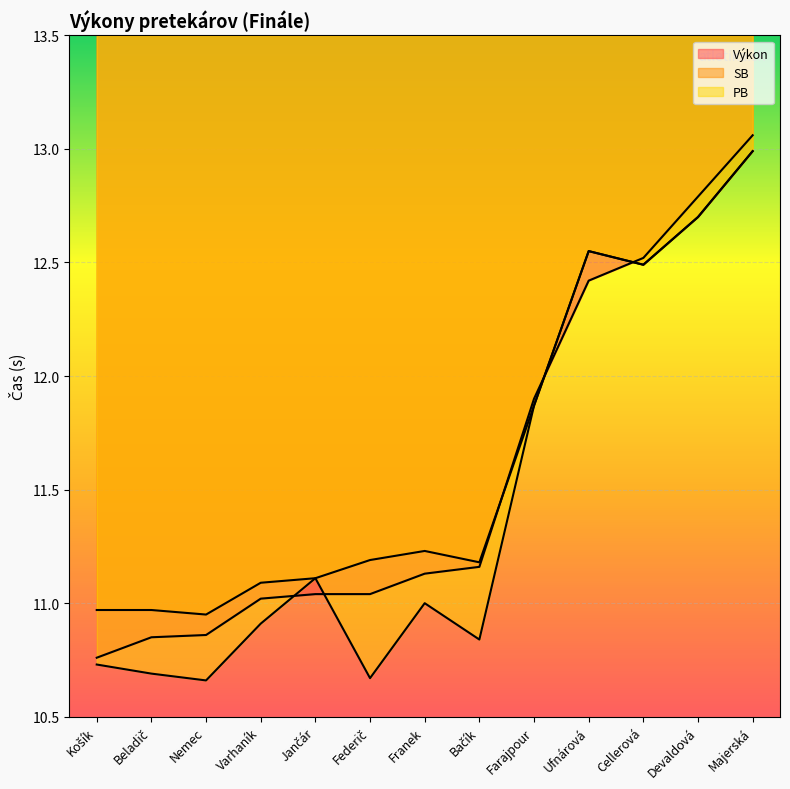

After their last crossing, which series has the higher values: SB or Výkon?

Výkon